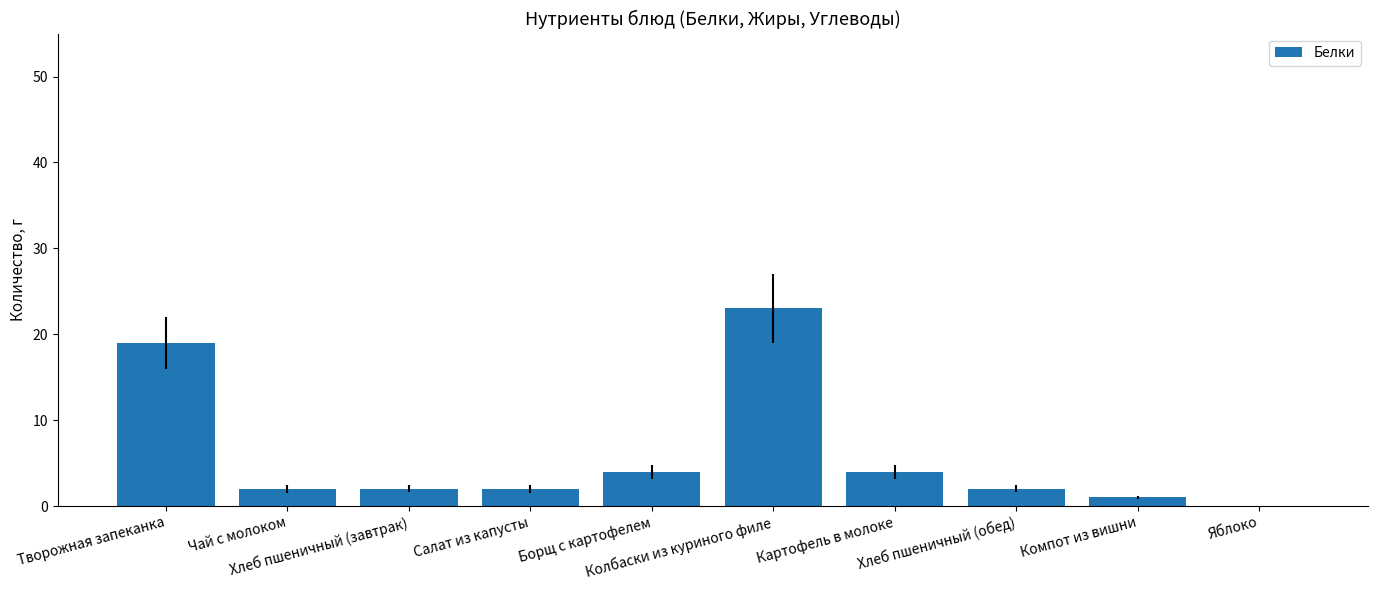

Reading right to left, transcribe all the data shown in this chart.

Яблоко=0	Компот из вишни=1	Хлеб пшеничный (обед)=2	Картофель в молоке=4	Колбаски из куриного филе=23	Борщ с картофелем=4	Салат из капусты=2	Хлеб пшеничный (завтрак)=2	Чай с молоком=2	Творожная запеканка=19